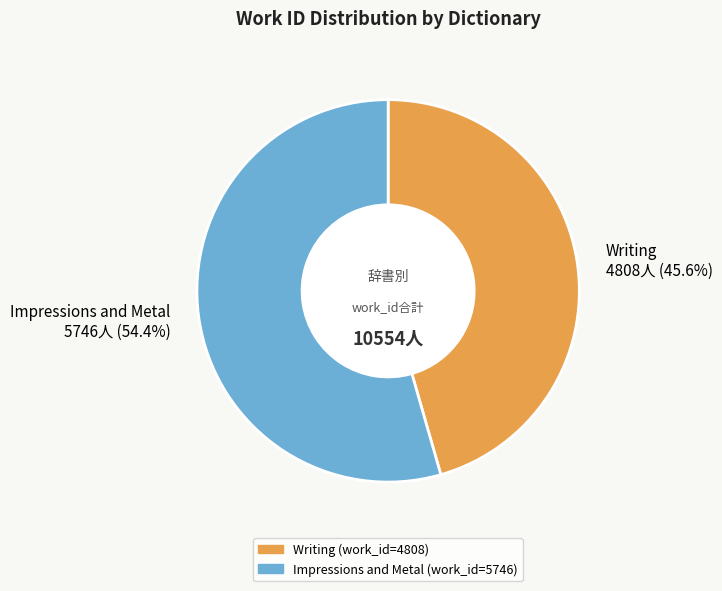

What is the smallest slice in the pie chart?

Writing